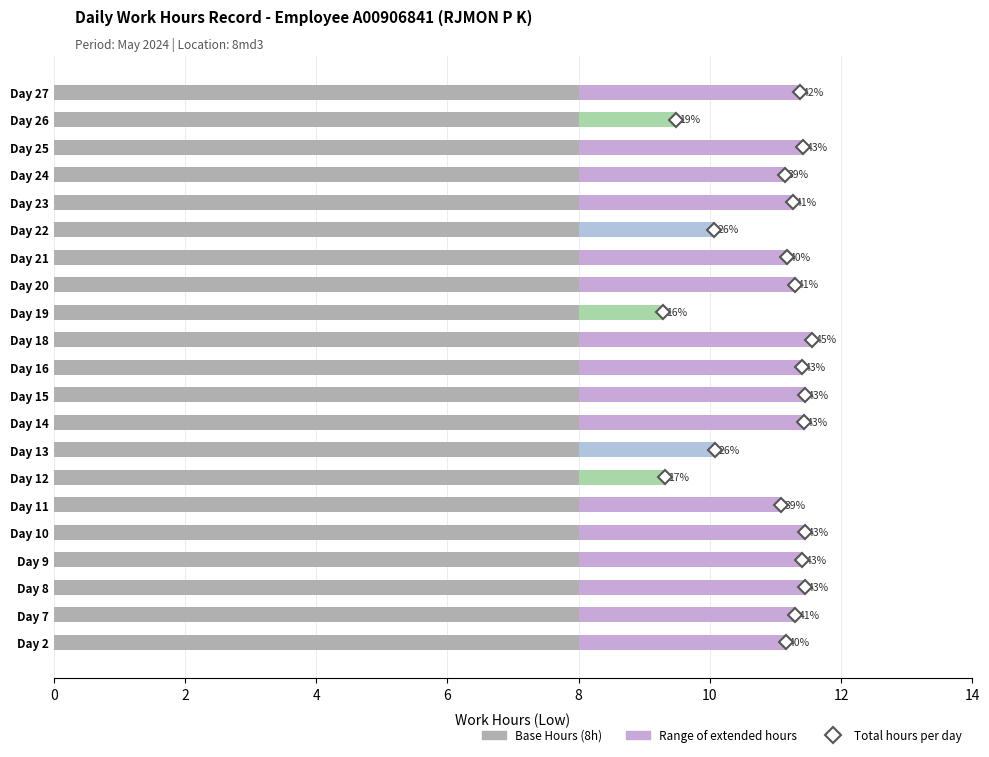

The value of Extended Hours at Day 15 is 3.4. True or false?

True